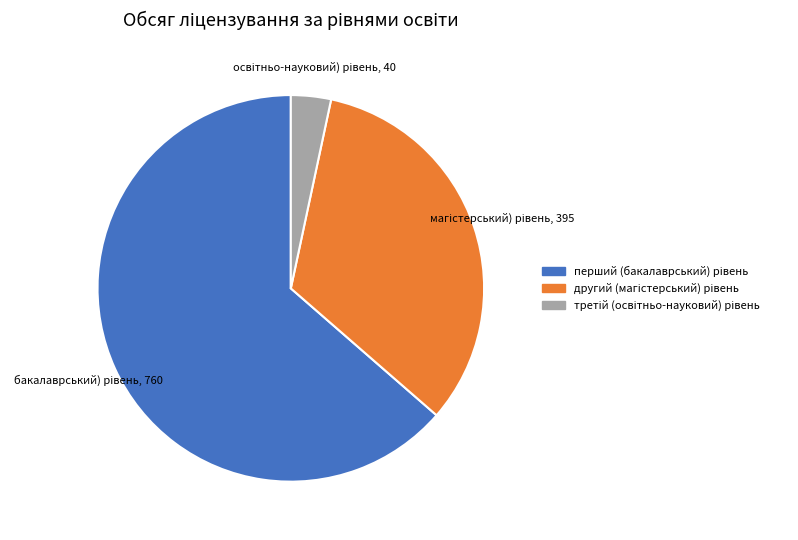

Is there a majority slice in this chart?

Yes